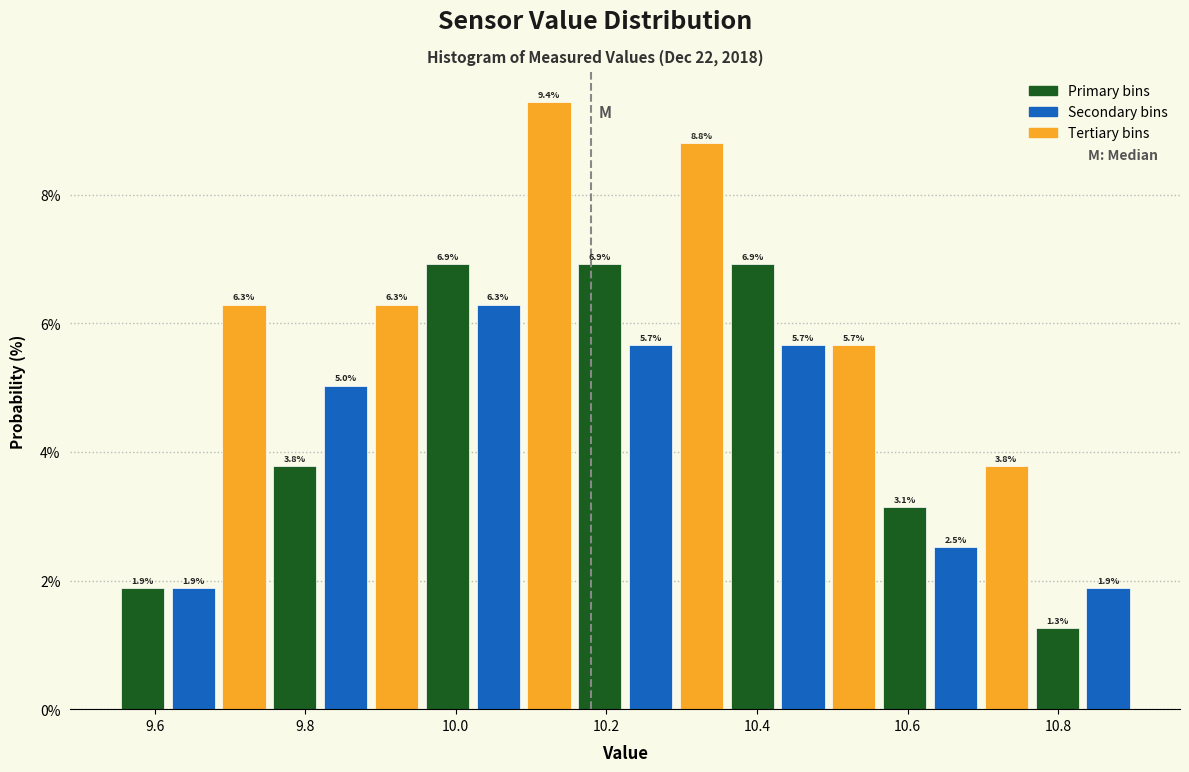

Around what value on the x-axis is the tallest bar? Give the approximate position of its centre, as read against the axis.

10.12